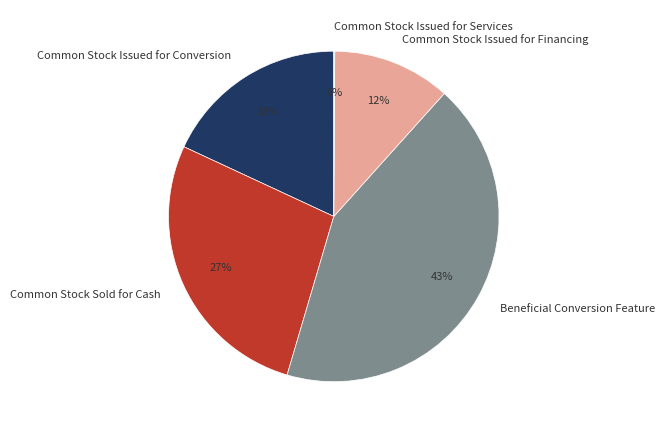

To the nearest percent, what percentage of the pie is Common Stock Sold for Cash?

27%